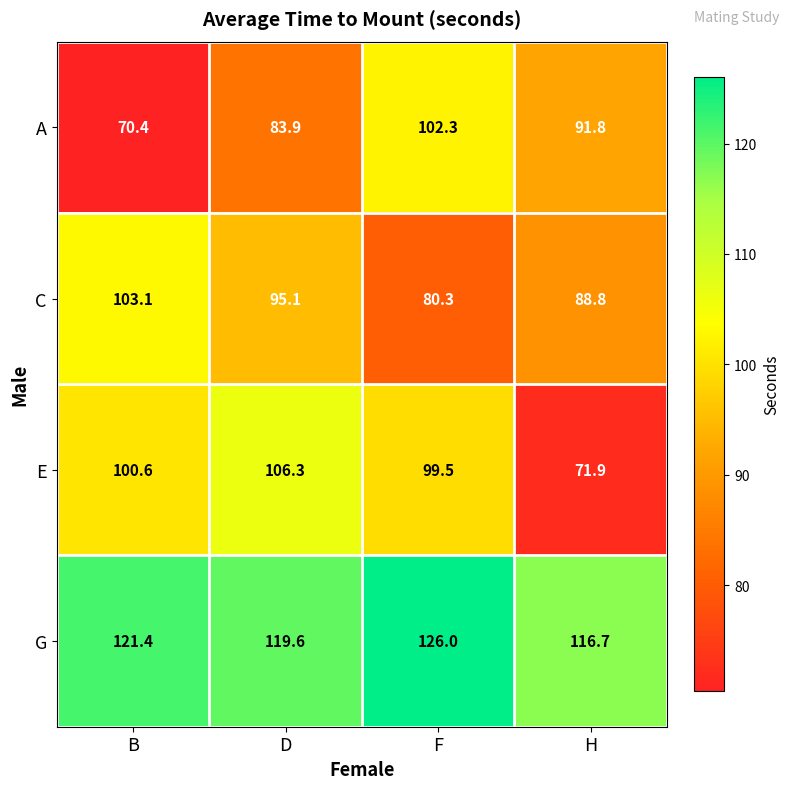

Read the G value at F.

126.0